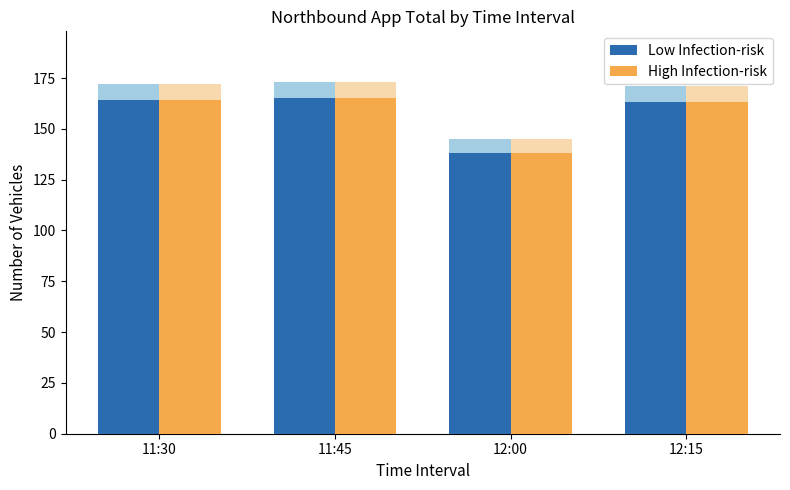

What is the maximum value for High Infection-risk?

165